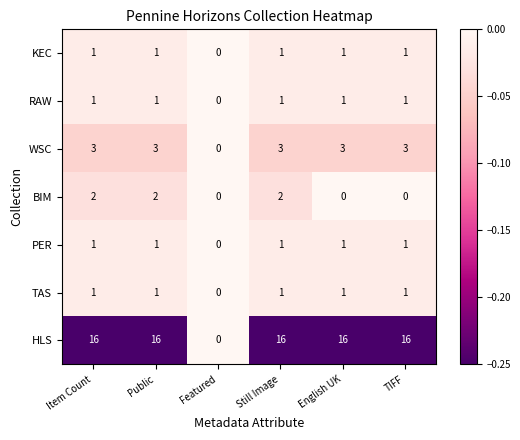

What is the total value across all series at Still Image?

25